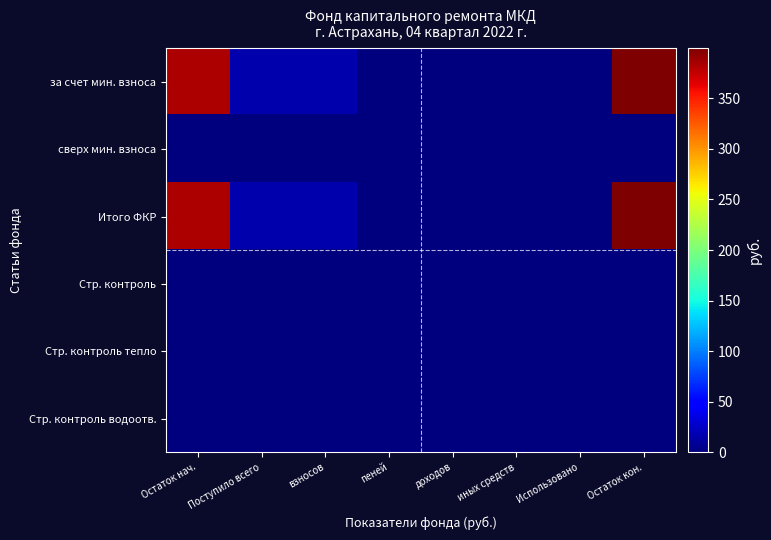

Rank the series by their maximum value, from highest to lowest.

за счет мин. взноса, Итого ФКР, сверх мин. взноса, Стр. контроль, Стр. контроль тепло, Стр. контроль водоотв.